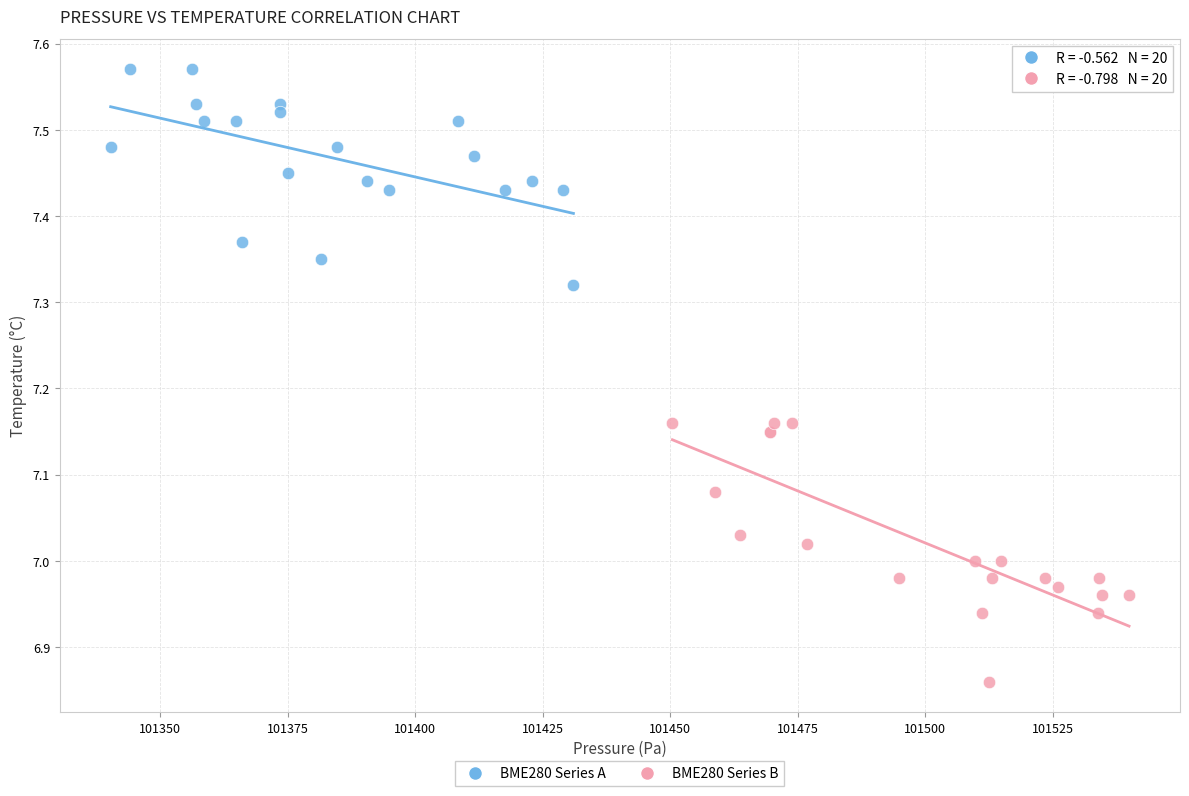

Which series has the widest spread of Y values?

BME280 Series B